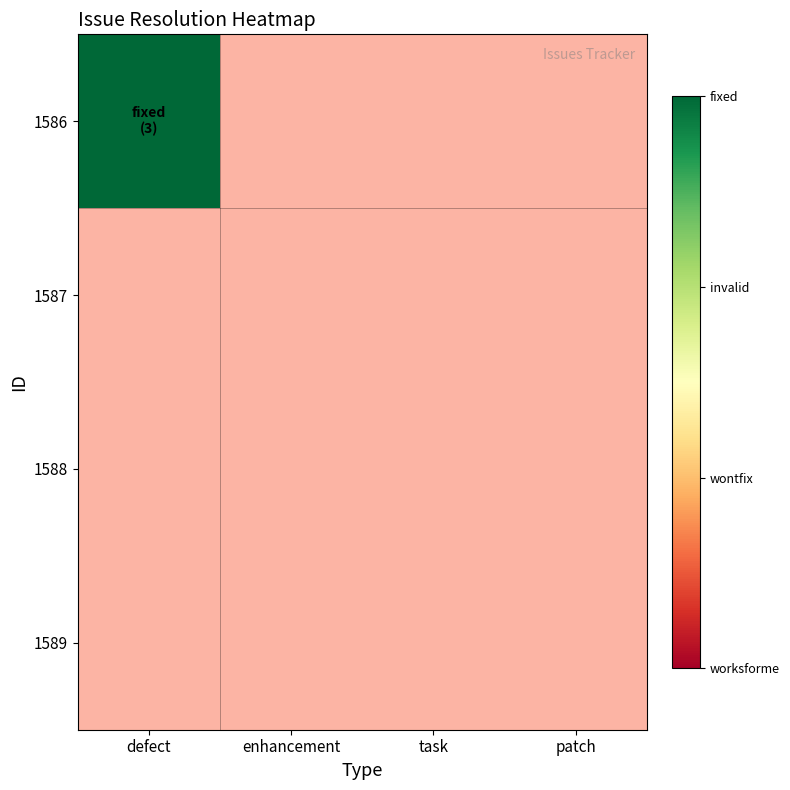

What is the sum of the 1586 values at patch and enhancement?

-2